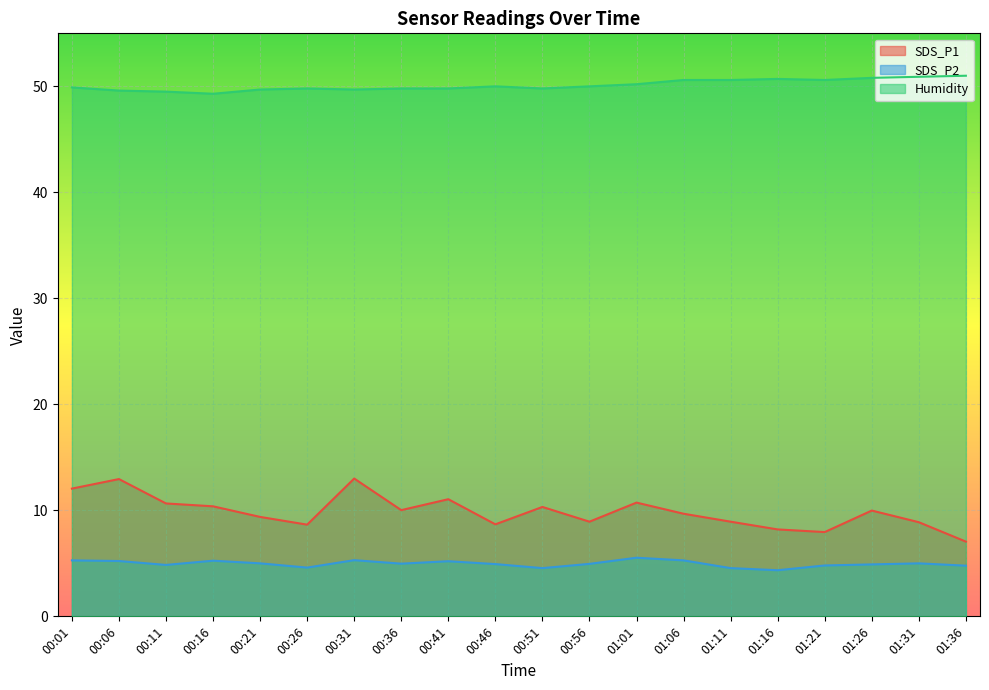

Reading right to left, extract all data points from this chart.

SDS_P1: 7.0	8.9	10.0	8.0	8.2	8.9	9.7	10.7	8.9	10.3	8.7	11.1	10.0	13.0	8.7	9.4	10.4	10.7	12.9	12.1
SDS_P2: 4.8	5.0	4.9	4.8	4.3	4.5	5.3	5.5	5.0	4.5	4.9	5.2	5.0	5.3	4.6	5.0	5.2	4.8	5.2	5.3
Humidity: 51.0	50.9	50.8	50.6	50.7	50.6	50.6	50.2	50.0	49.8	50.0	49.8	49.8	49.7	49.8	49.7	49.3	49.5	49.6	49.9